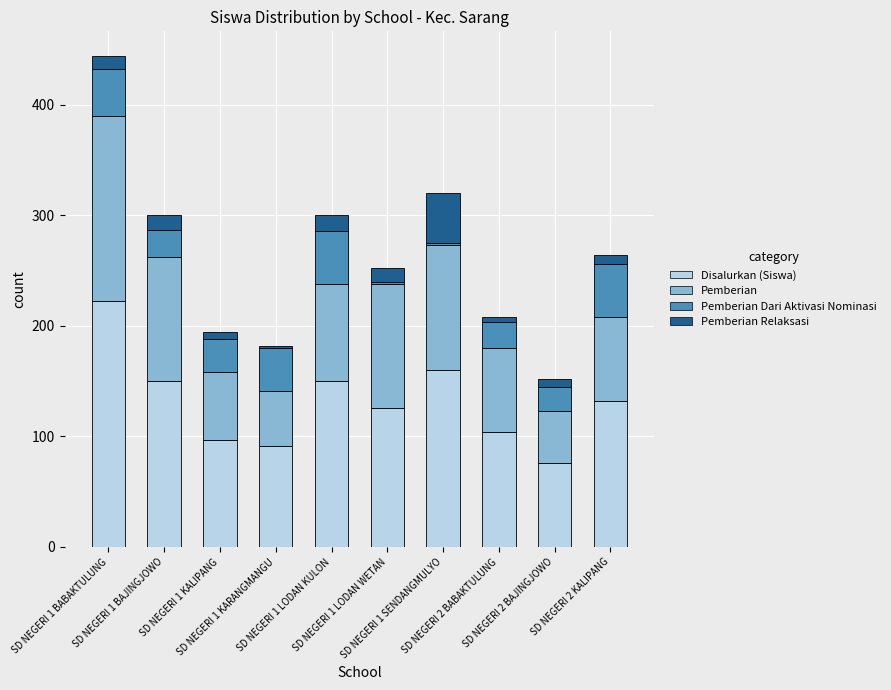

How many bars are there in total?

10